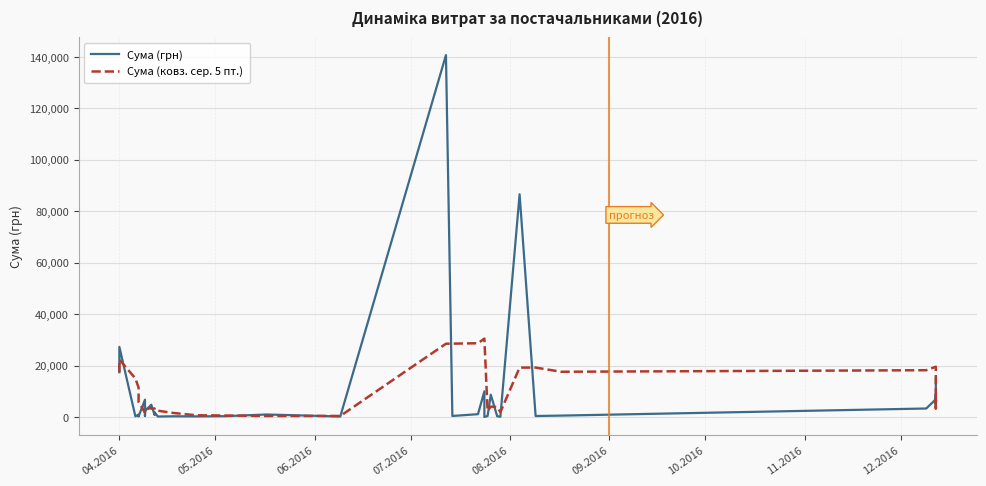

Which series ends up on top after the final intersection of Сума (грн) and Сума (ковз. сер. 5 пт.)?

Сума (грн)